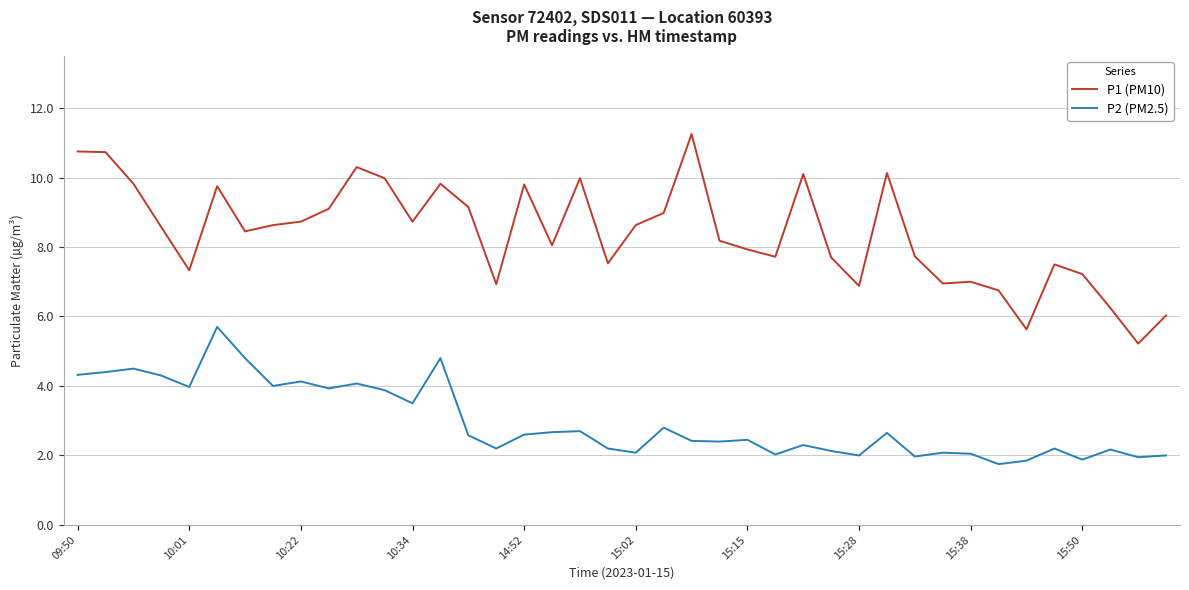

What is the average value of the P2 (PM2.5) series?

3.0